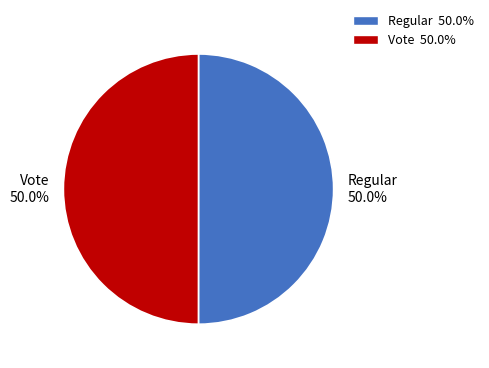

What portion of the pie excludes Vote 50.0%?

50.0%